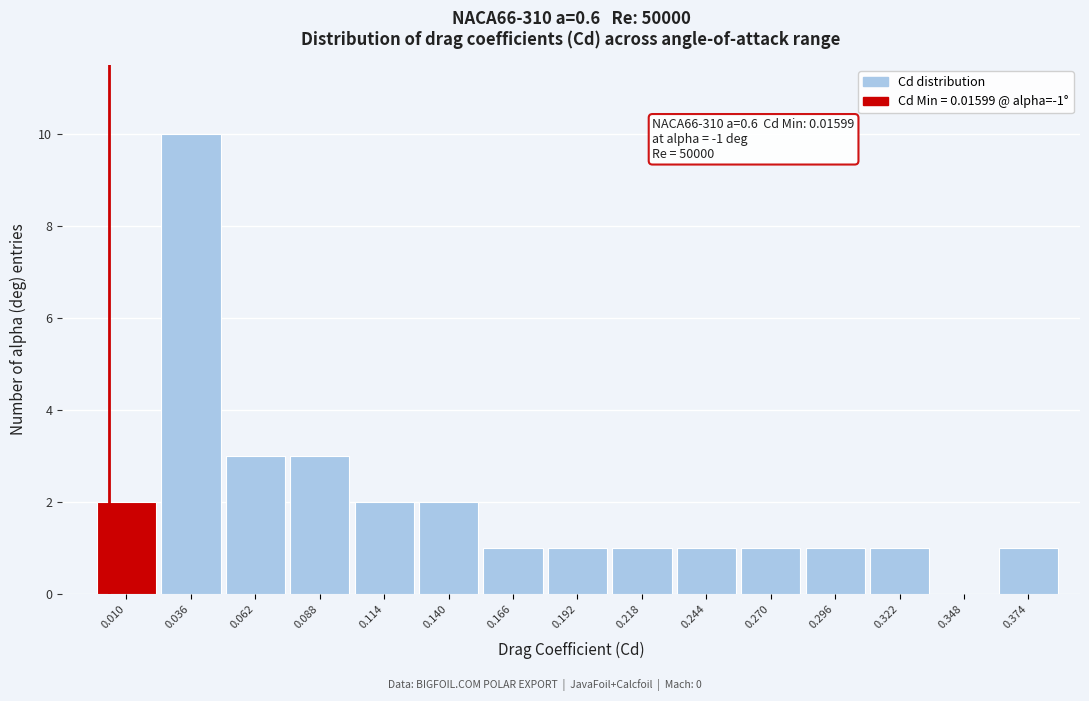

Reading right to left, transcribe all the data shown in this chart.

0.374=1	0.348=0	0.322=1	0.296=1	0.270=1	0.244=1	0.218=1	0.192=1	0.166=1	0.140=2	0.114=2	0.088=3	0.062=3	0.036=10	0.010=2